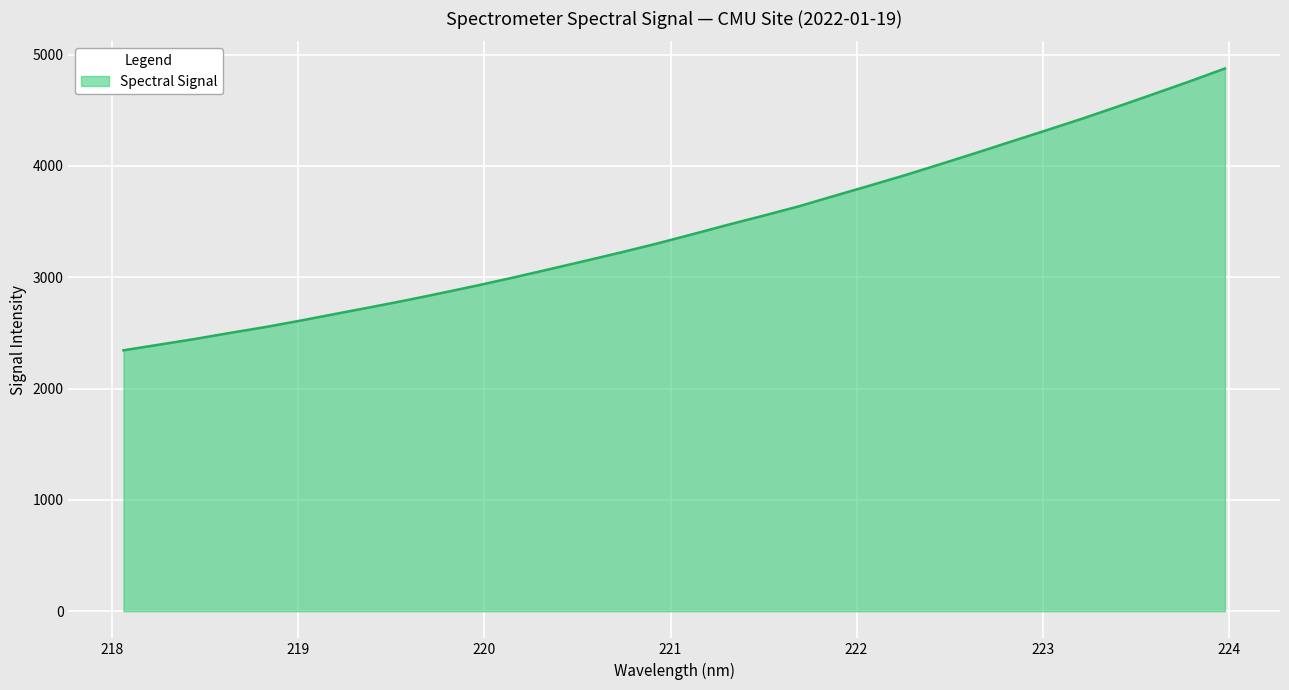

What is the difference between the maximum and minimum values?

2531.5